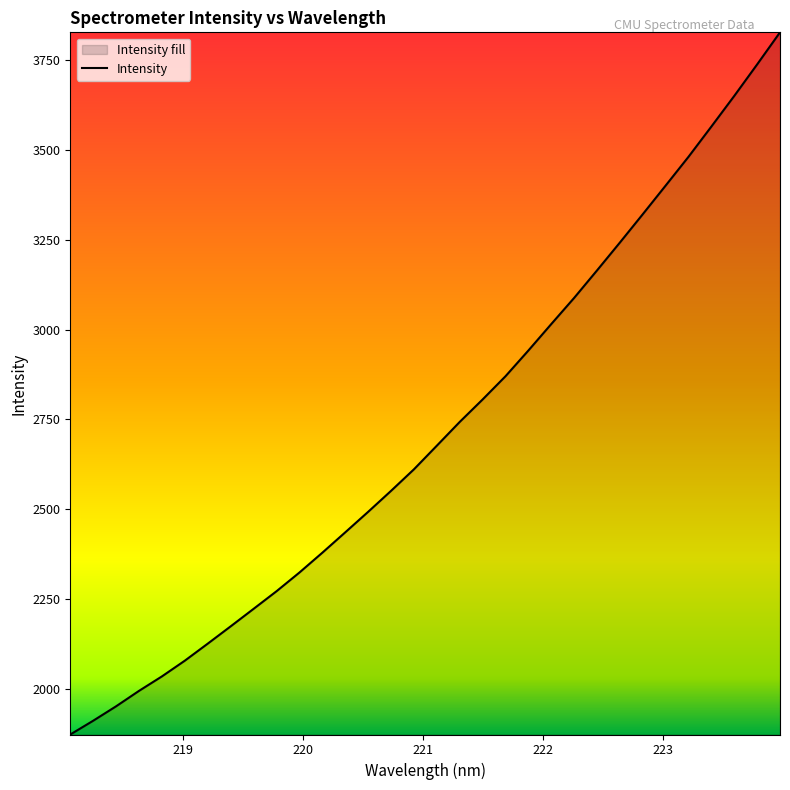

What is the greatest value displayed?

3828.0